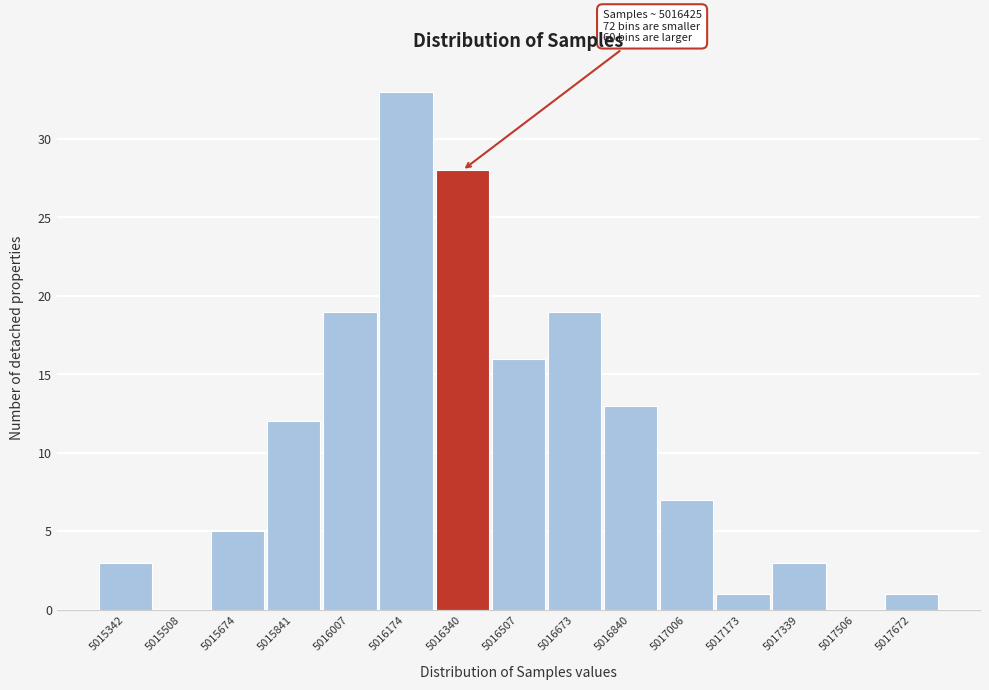

Reading left to right, list all the values displayed in this chart.

5015342=3	5015508=0	5015674=5	5015841=12	5016007=19	5016174=33	5016340=28	5016507=16	5016673=19	5016840=13	5017006=7	5017173=1	5017339=3	5017506=0	5017672=1